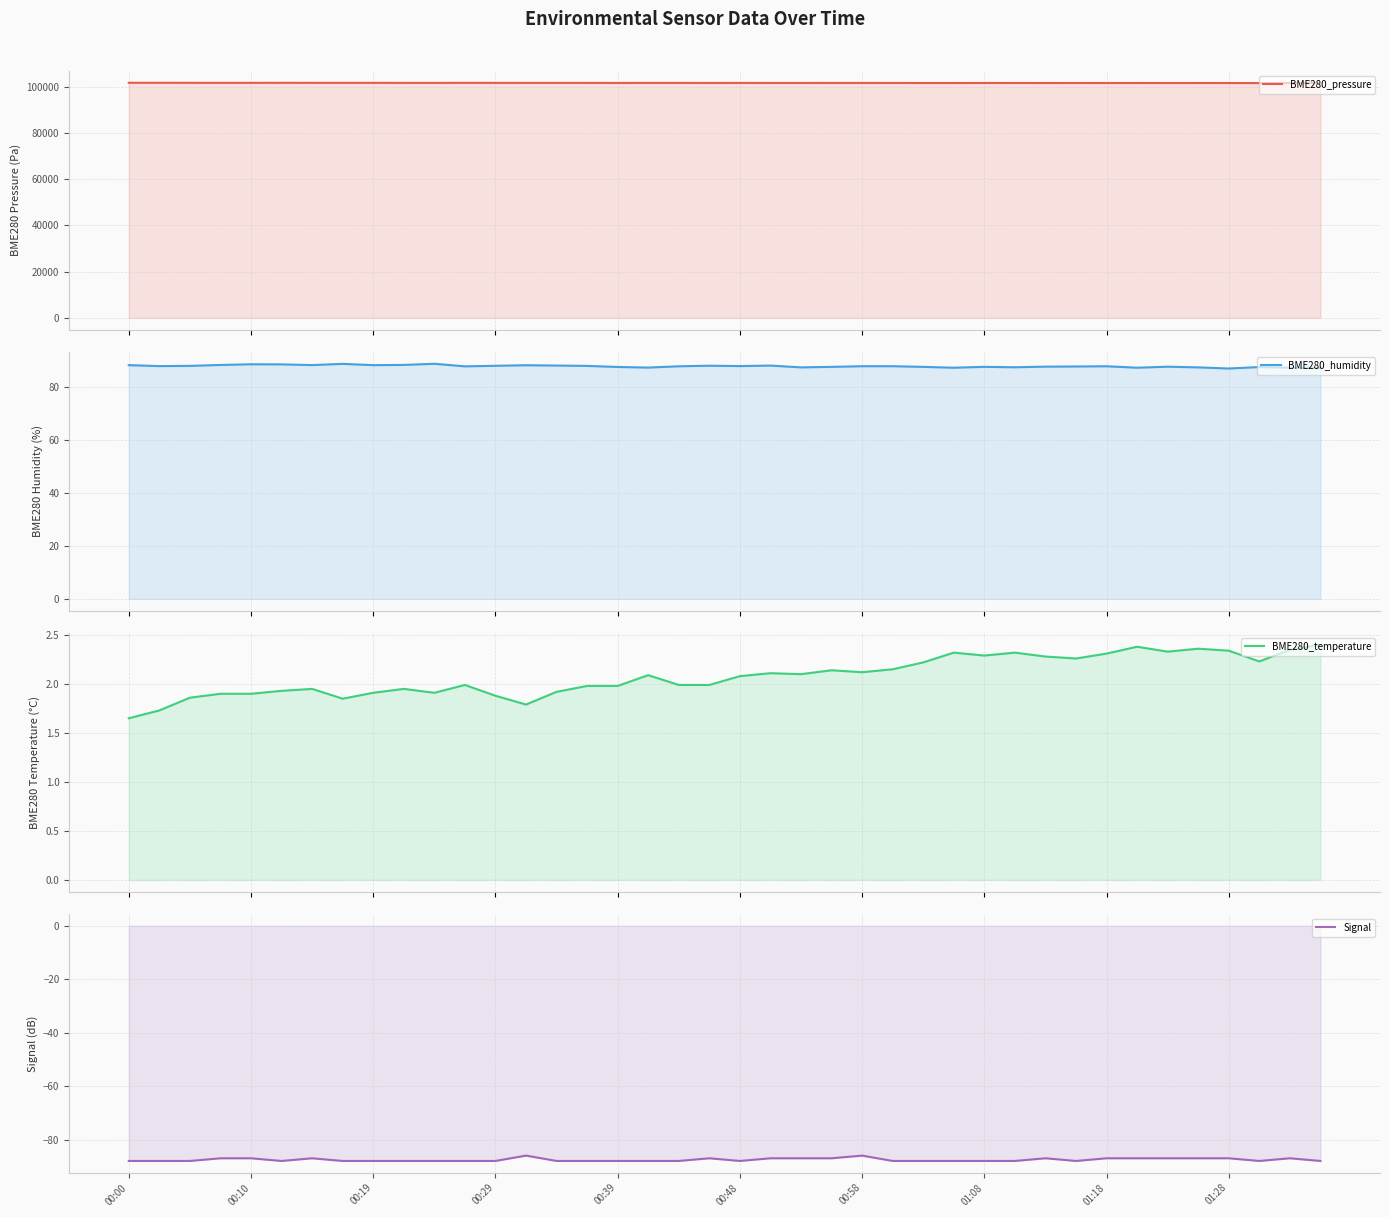

At how many categories does at least one series exceed 48670?

40